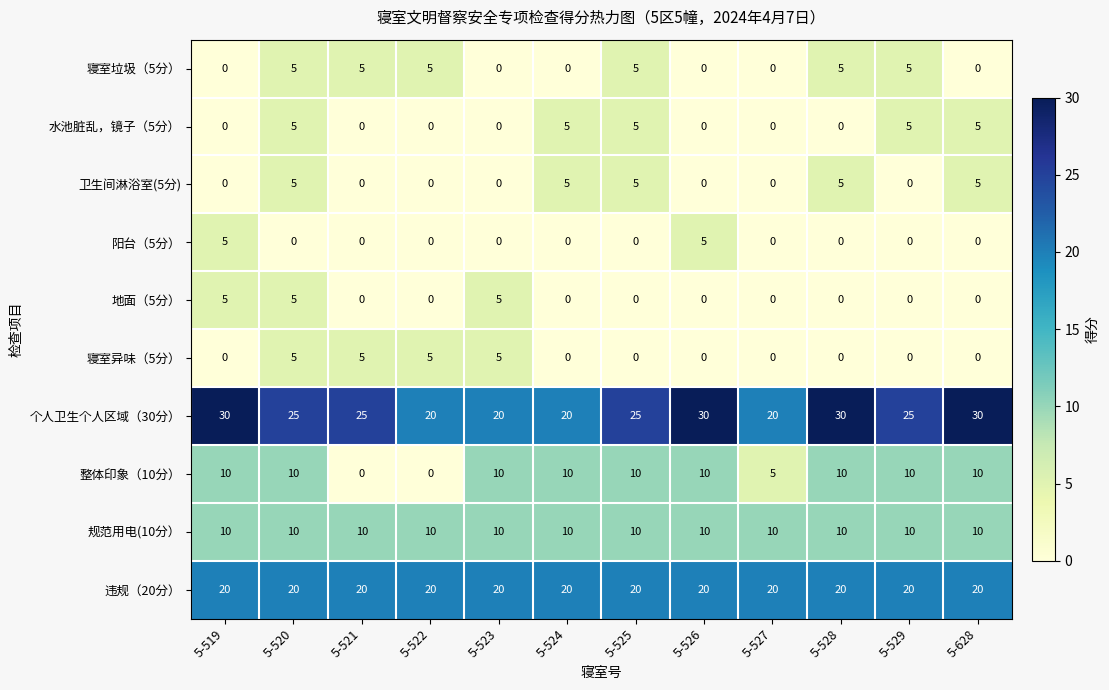

Which series changed the most between 5-520 and 5-522?

整体印象（10分）